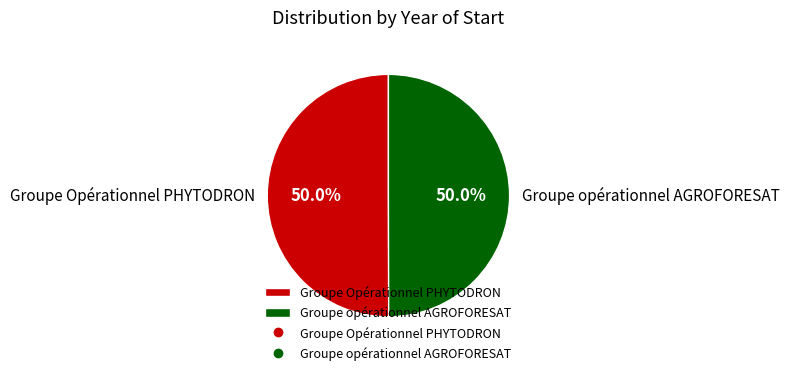

The Groupe Opérationnel PHYTODRON slice represents 65% of the pie. True or false?

False